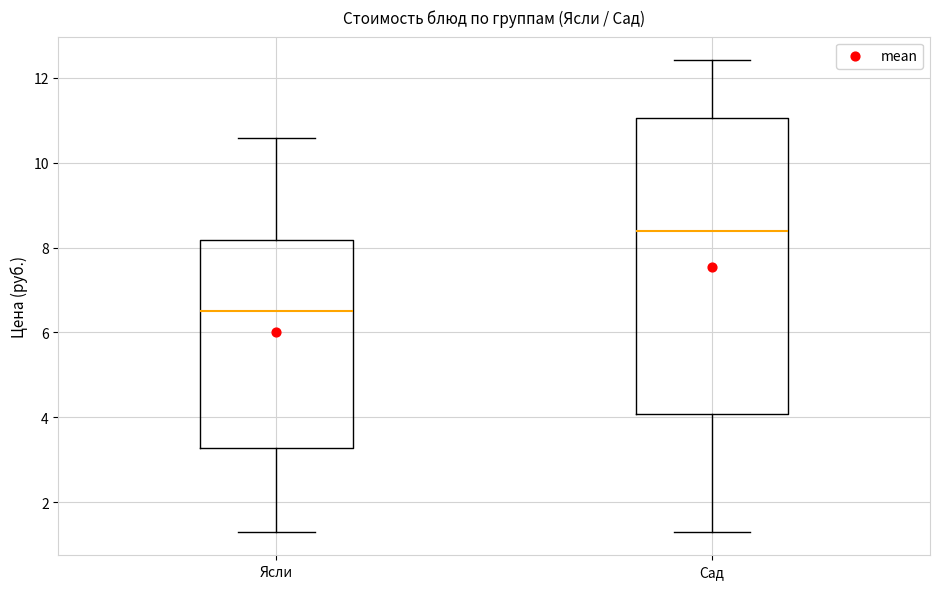

Which box's median line is the lowest?

Ясли